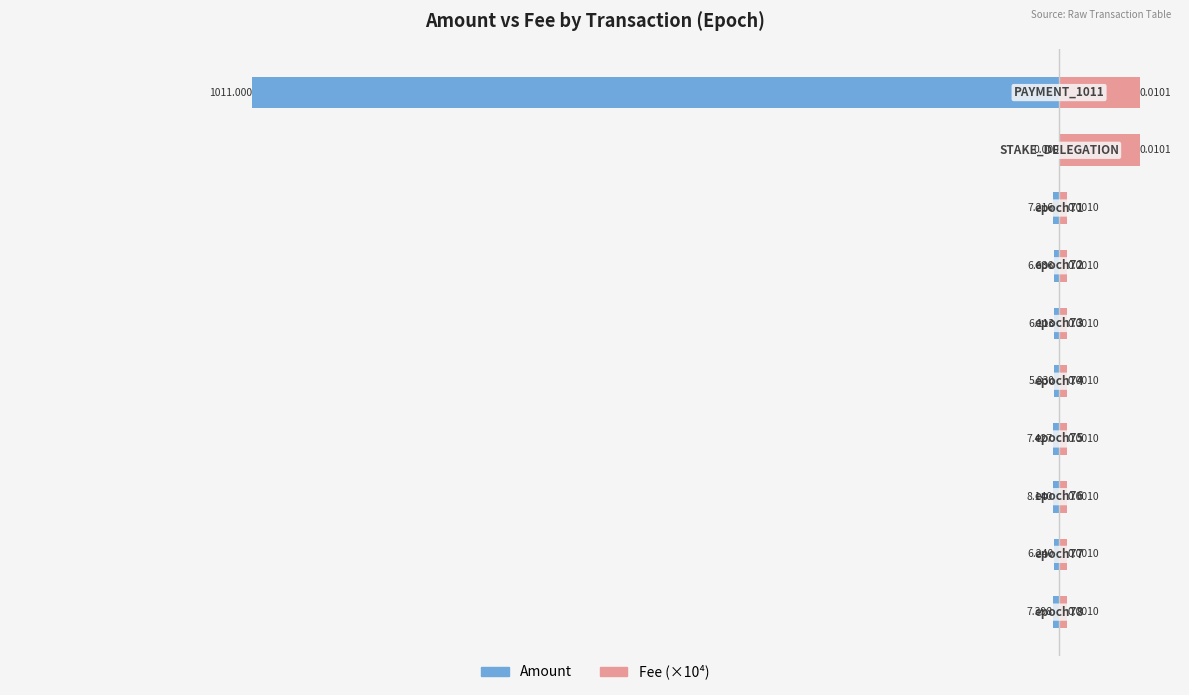

Count the number of data series in this chart.

2